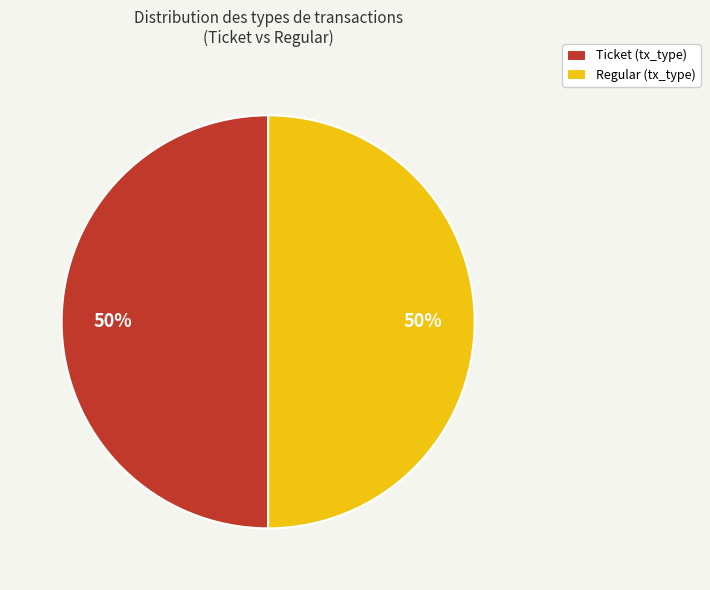

Do Ticket (tx_type) and Regular (tx_type) together represent more than half of the pie?

Yes